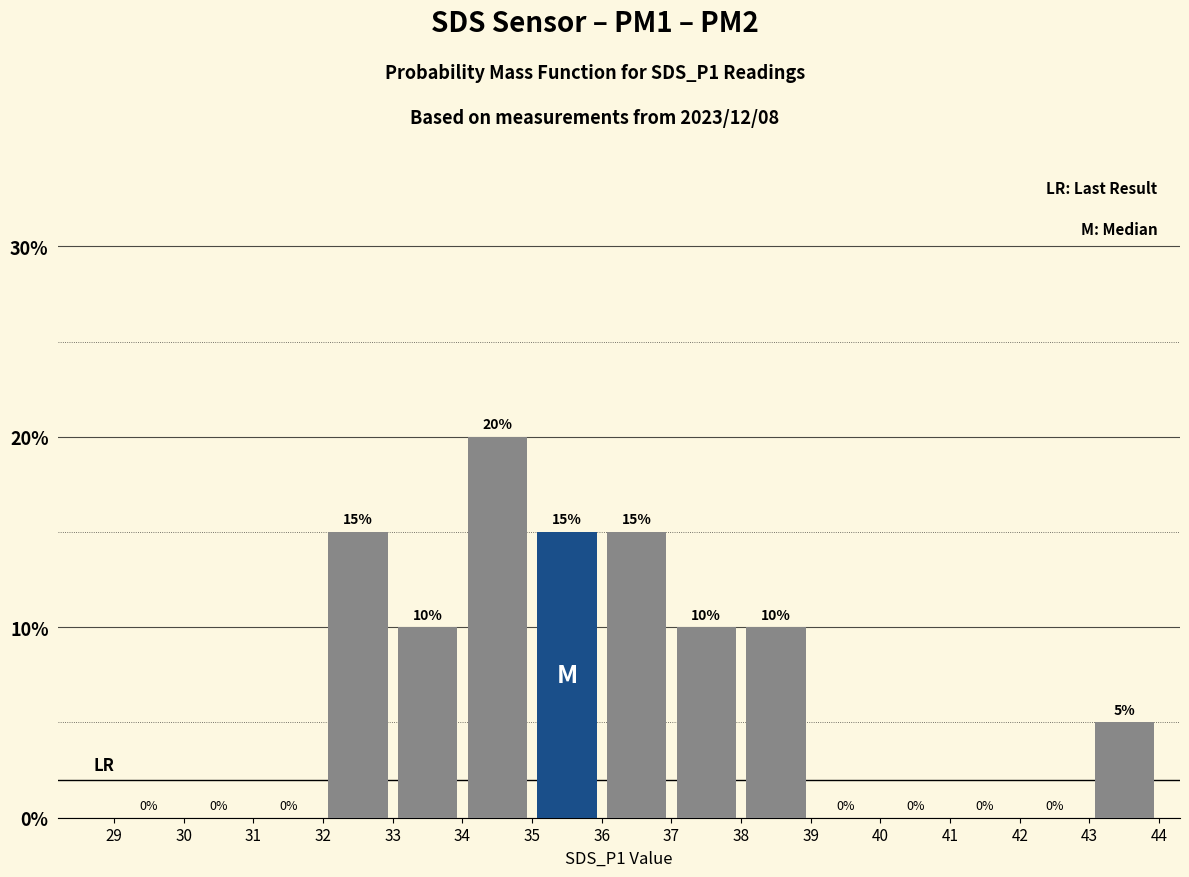

Reading left to right, extract all data points from this chart.

0	0	0	15	10	20	15	15	10	10	0	0	0	0	5